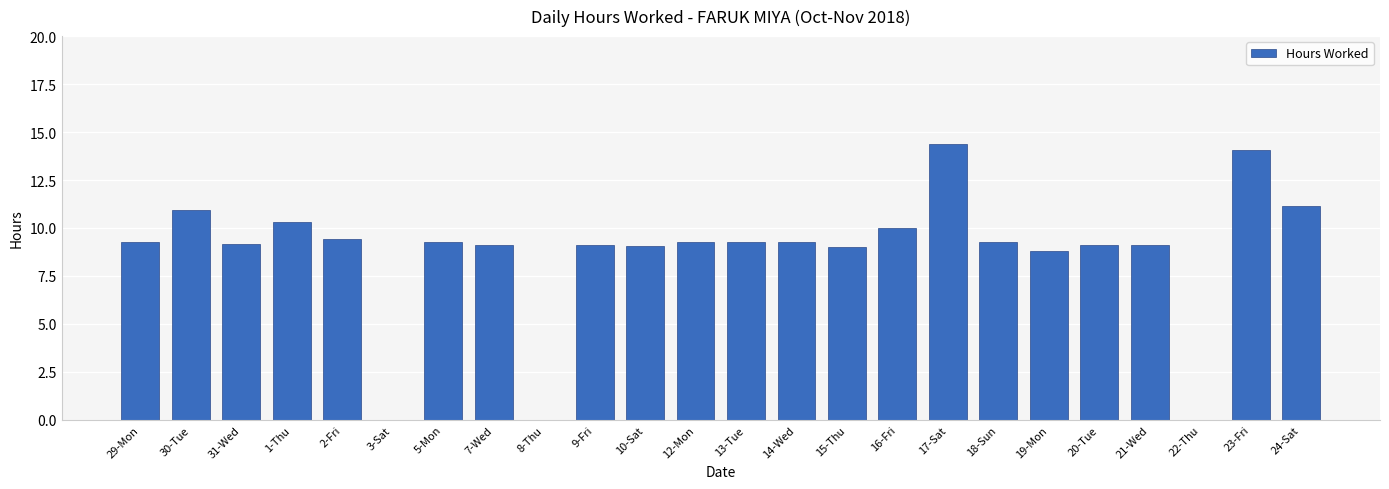

True or false: the data shows 14.4 at 17-Sat.

True